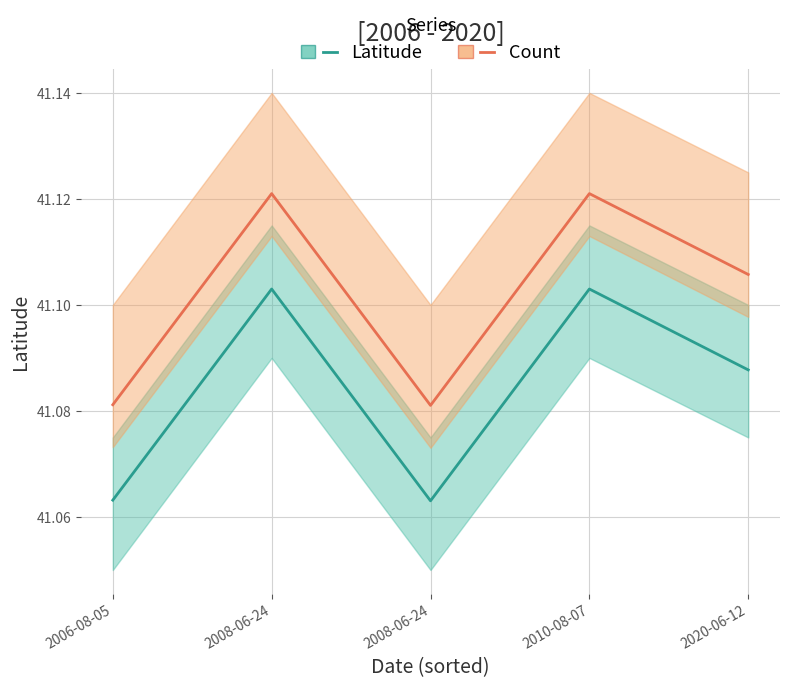

Which series changed the most between 2008-06-24 and 2010-08-07?

Latitude